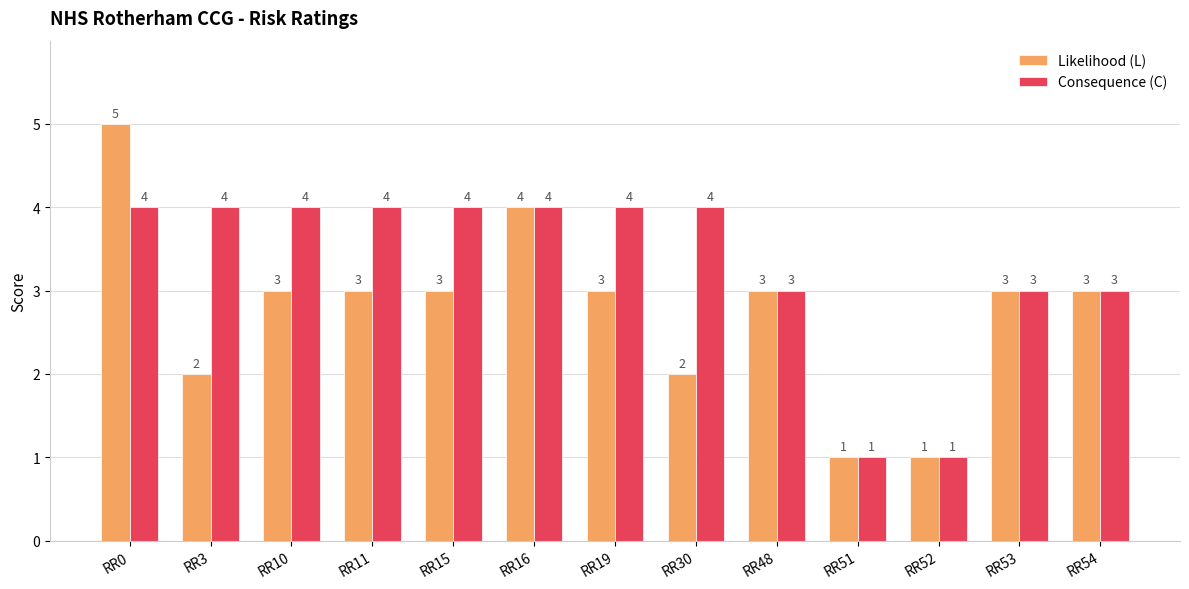

How many groups of bars are there?

13